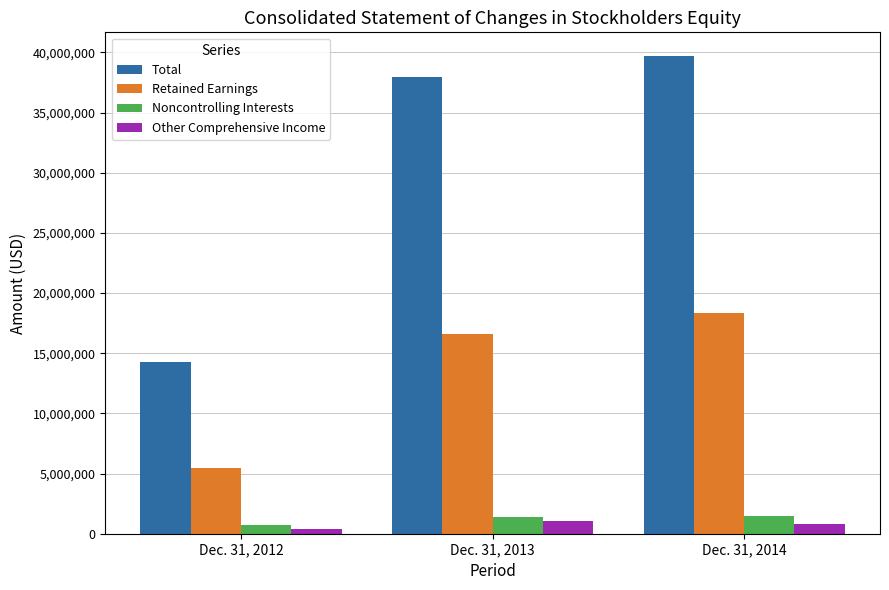

Which series has the largest range (max minus min)?

Total